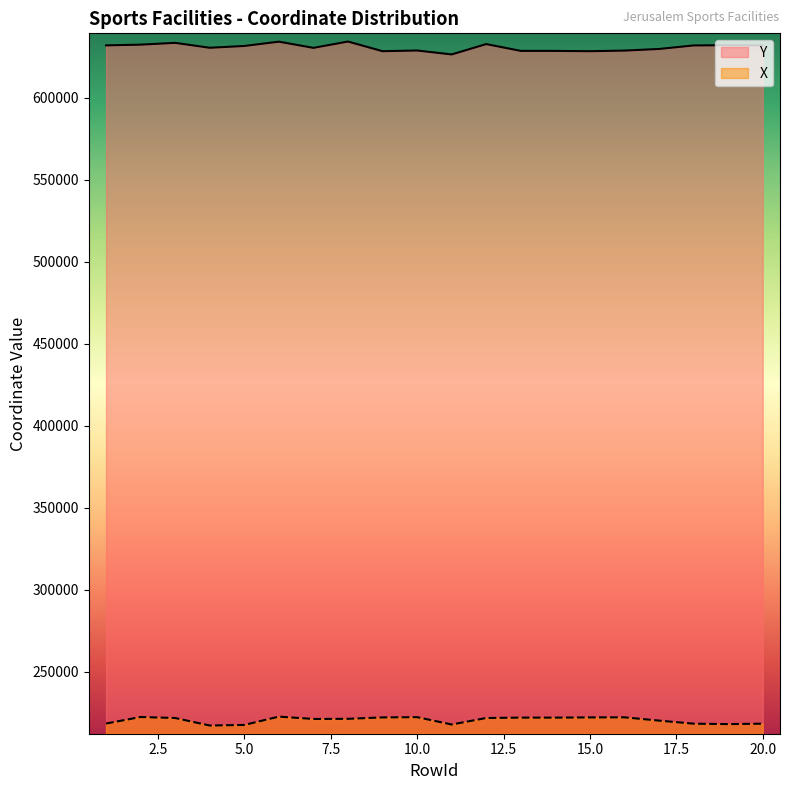

Reading left to right, list all the values displayed in this chart.

Y: 1=632029	2=632477	3=633571	4=630569	5=631670	6=634291	7=630515	8=634373	9=628478	10=628911	11=626510	12=632814	13=628669	14=628669	15=628478	16=628855	17=629841	18=631993	19=632132	20=631993
X: 1=218563	2=222558	3=221940	4=217359	5=217713	6=222788	7=221353	8=221443	9=222307	10=222460	11=217990	12=221948	13=222179	14=222179	15=222307	16=222356	17=220360	18=218490	19=218213	20=218490